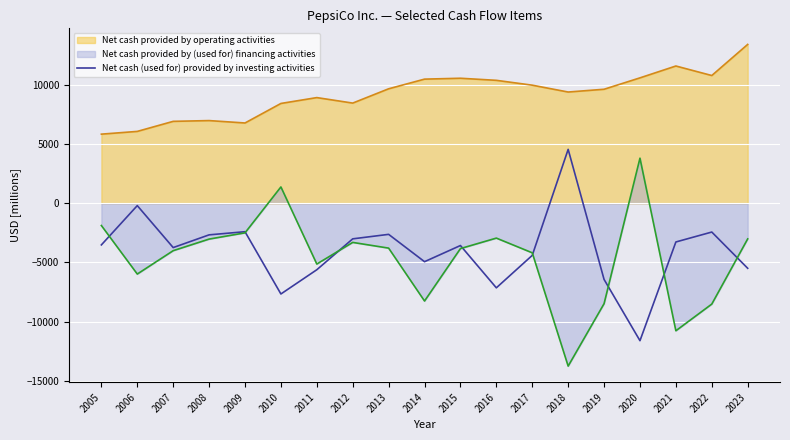

At 2005, list the series in order from smallest to largest.

Net cash (used for) provided by investing activities, Net cash provided by (used for) financing activities, Net cash provided by operating activities